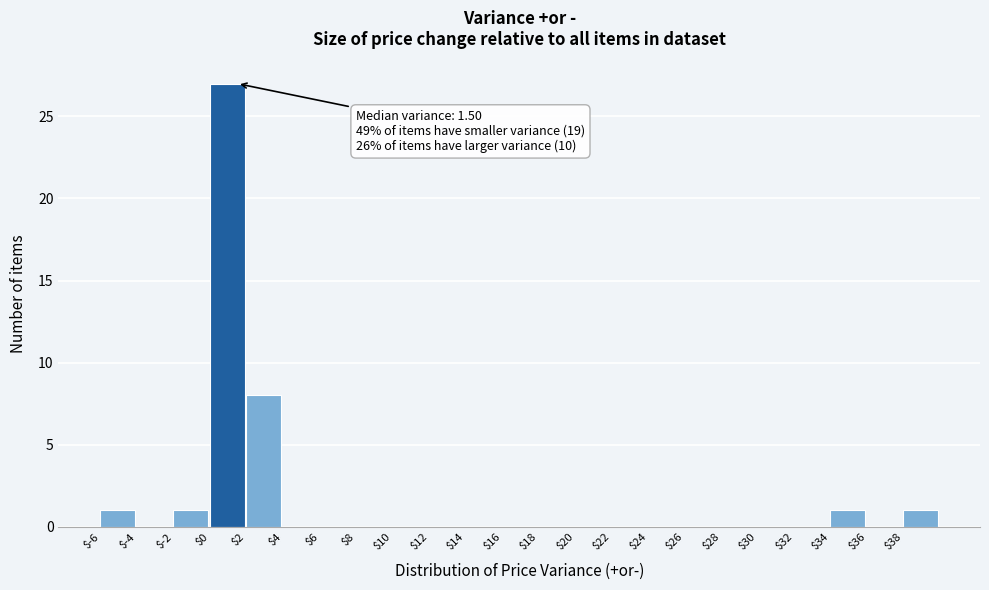

Which range on the x-axis has the tallest bar?

0 to 2